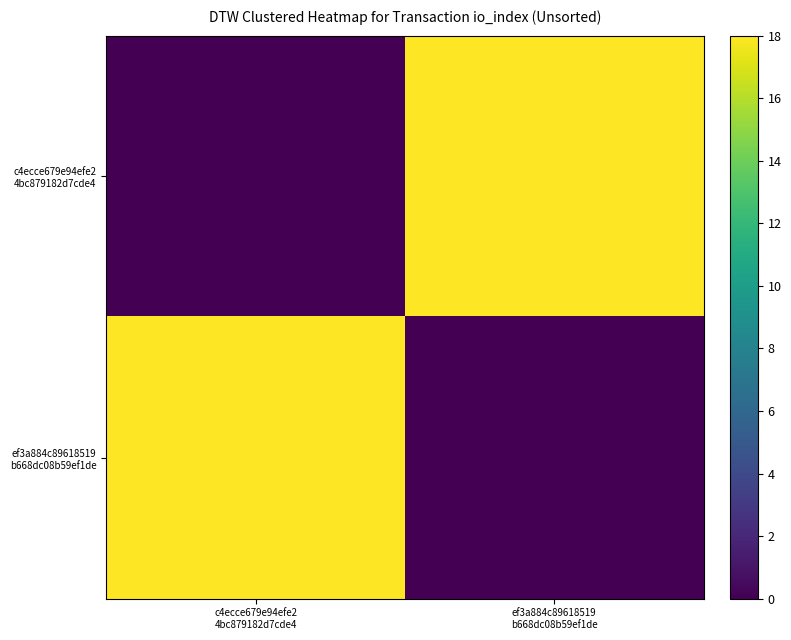

Which series has the largest range (max minus min)?

c4ecce679e94efe2 4bc879182d7cde4